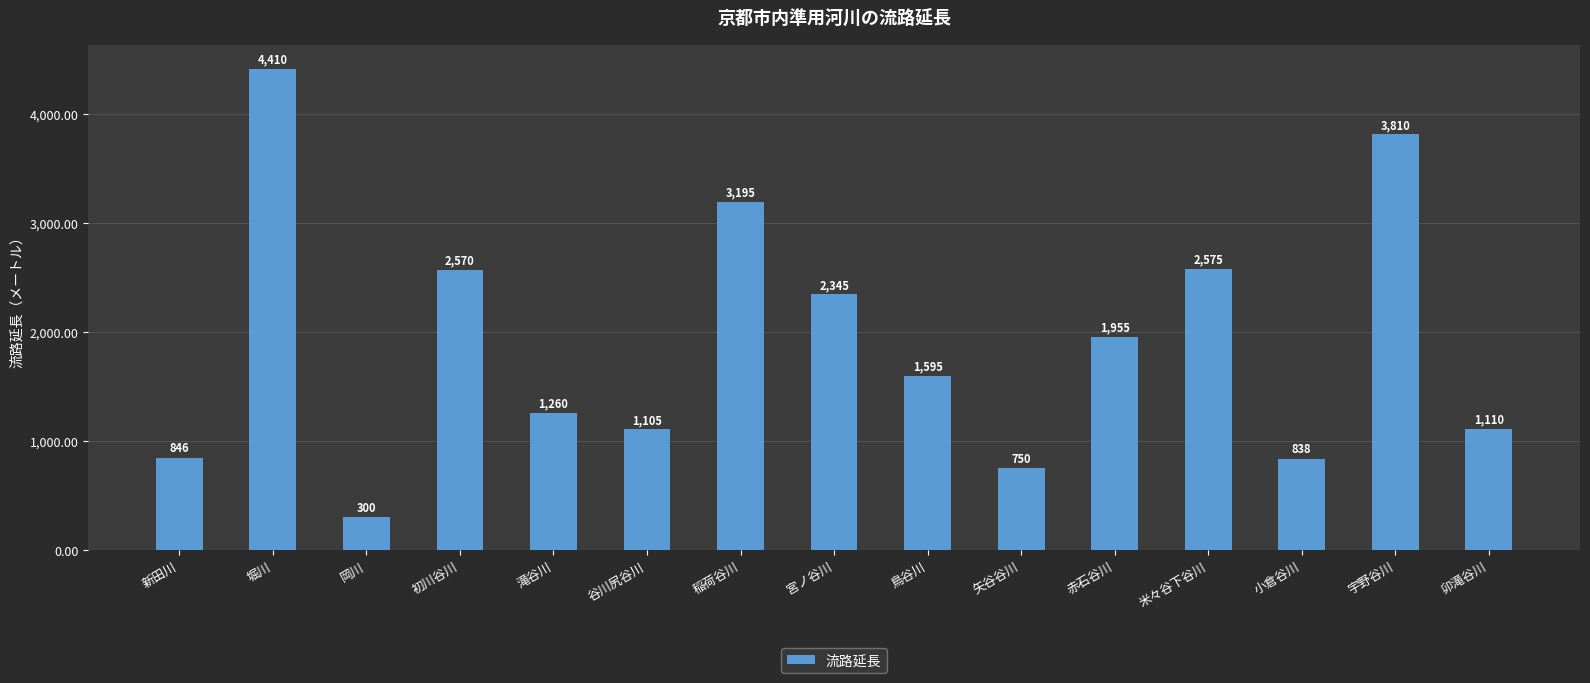

At which label does the data first exceed 1595?

堀川